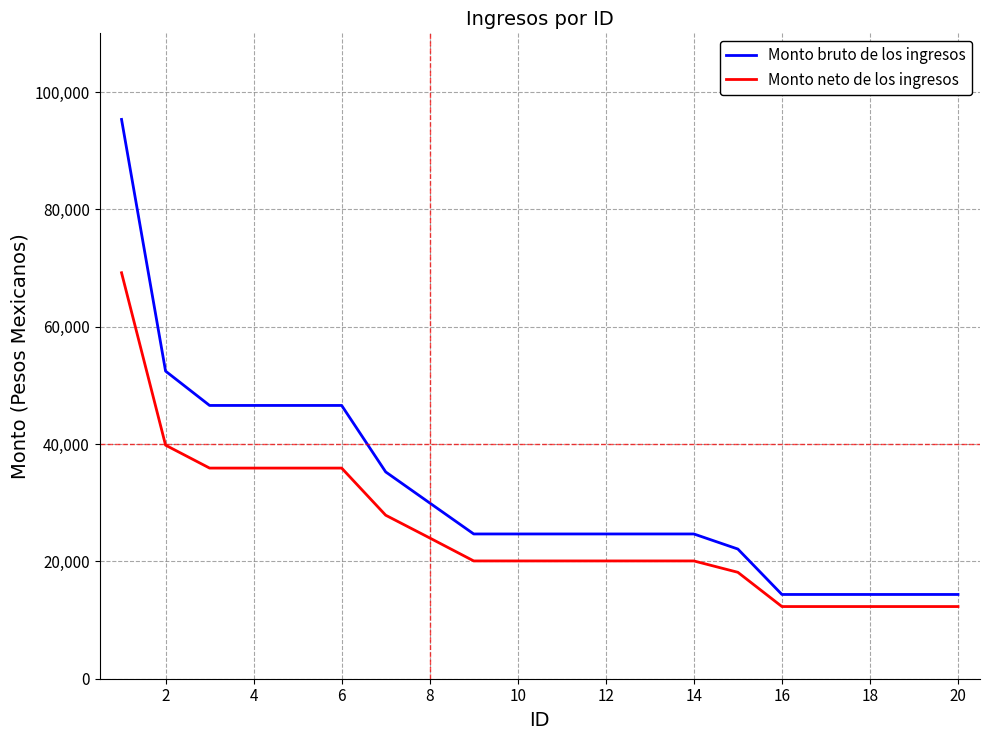

Rank the series by their average value, from highest to lowest.

Monto bruto de los ingresos, Monto neto de los ingresos